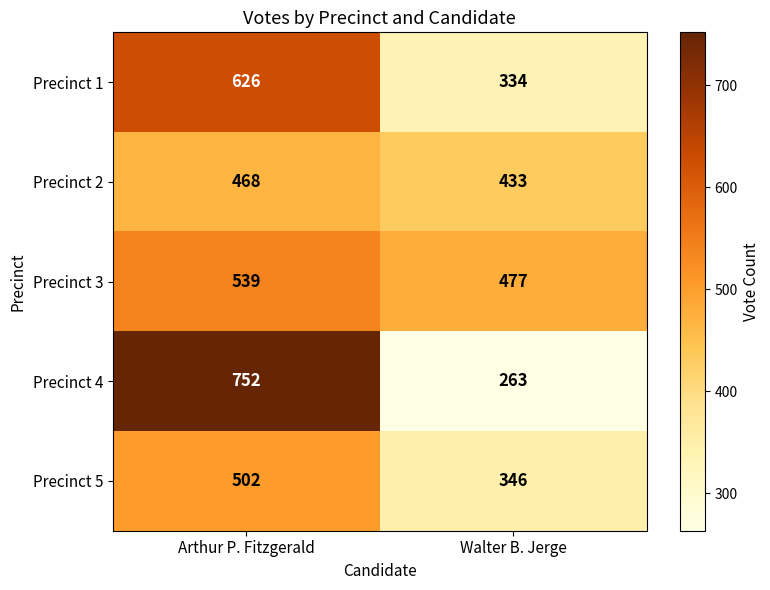

The Precinct 1 series shows 626 at Arthur P. Fitzgerald. True or false?

True